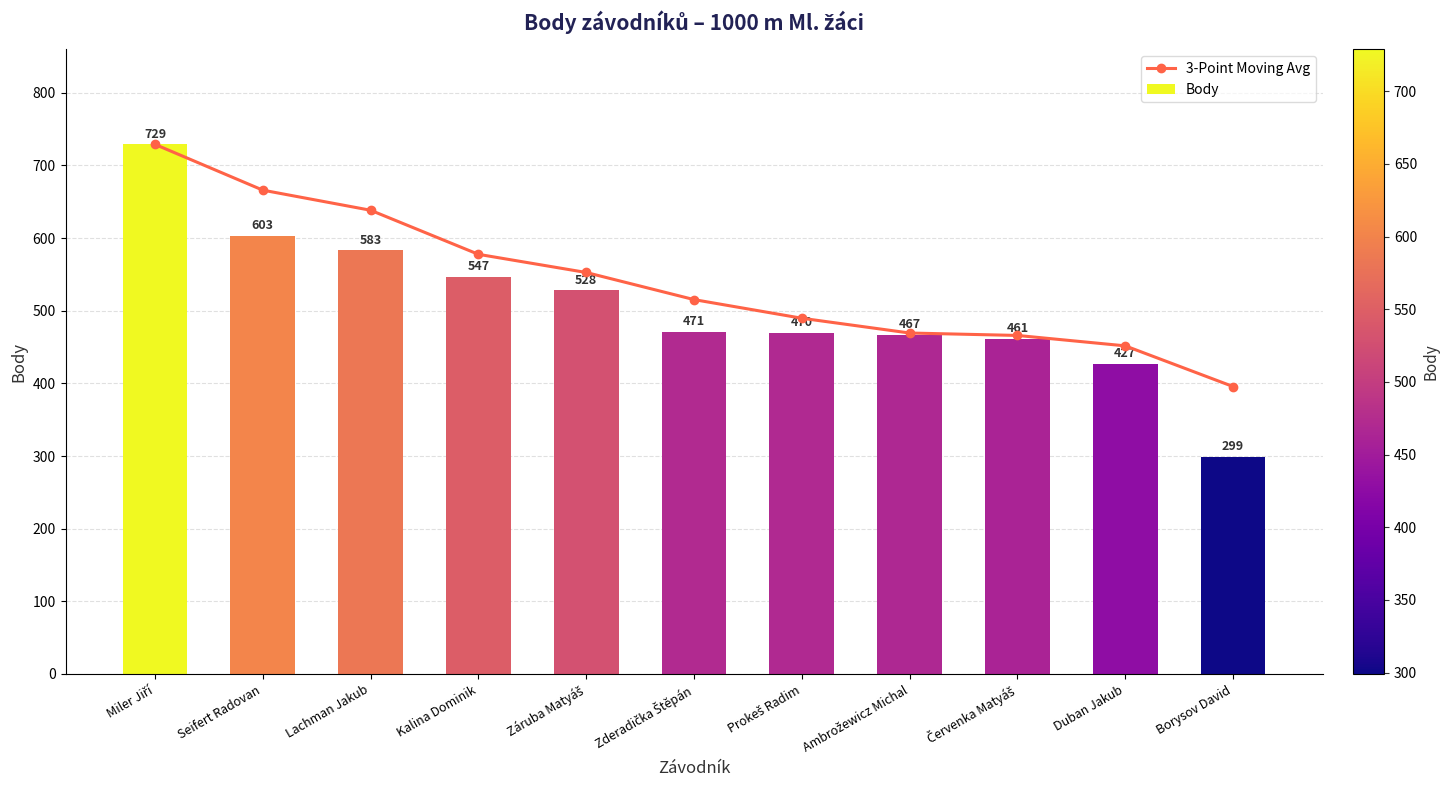

List the labels in order of 3-Point Moving Avg value, smallest first.

Borysov David, Duban Jakub, Červenka Matyáš, Ambrožewicz Michal, Prokeš Radim, Zderadička Štěpán, Záruba Matyáš, Kalina Dominik, Lachman Jakub, Seifert Radovan, Miler Jiří